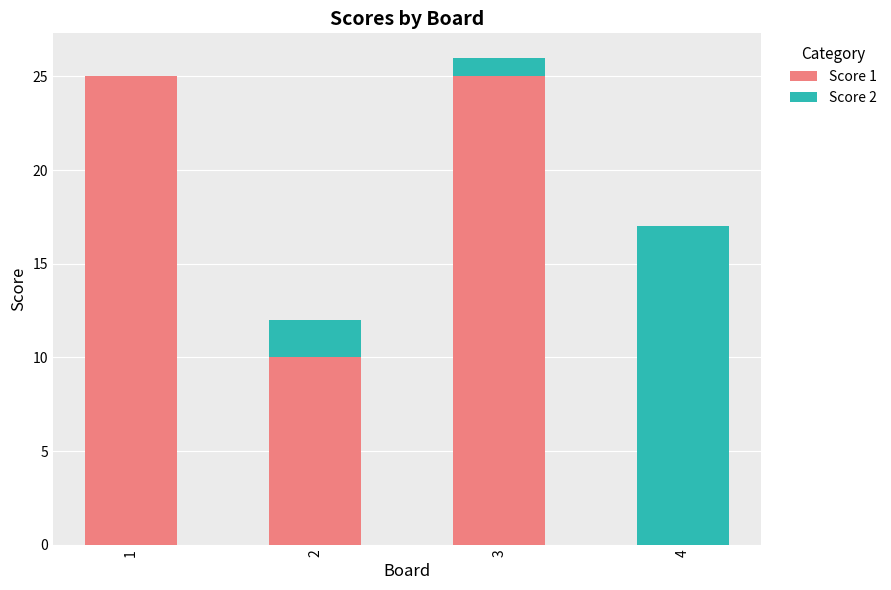

What is the total value across all series at 4?

17